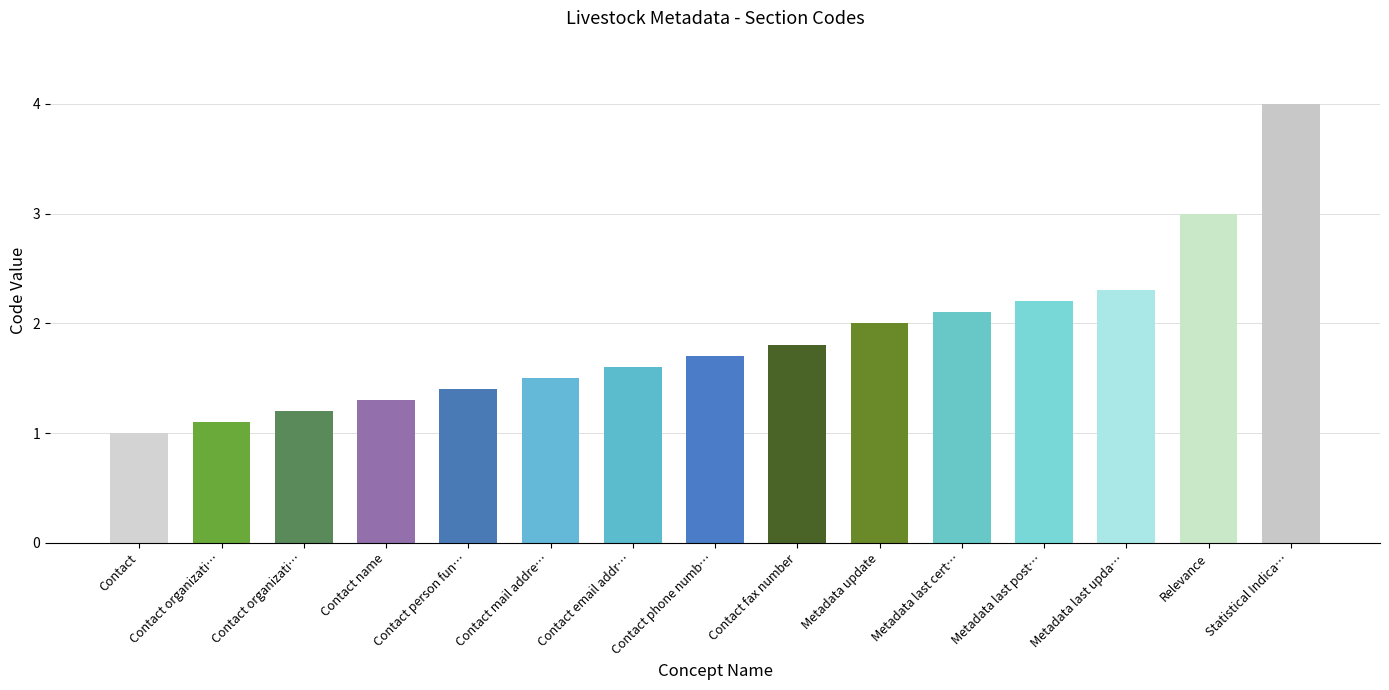

Reading left to right, what are all the values shown in this chart?

1.0	1.1	1.2	1.3	1.4	1.5	1.6	1.7	1.8	2.0	2.1	2.2	2.3	3.0	4.0